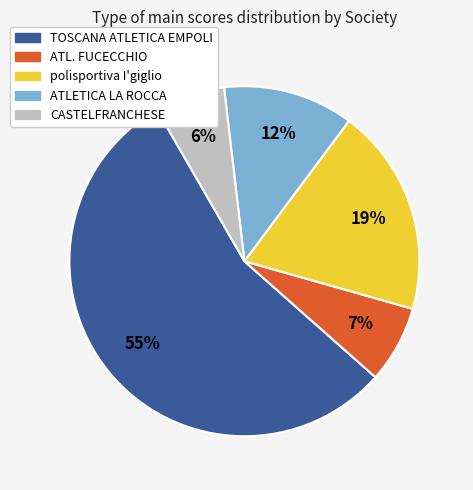

Count the number of slices in the pie.

5